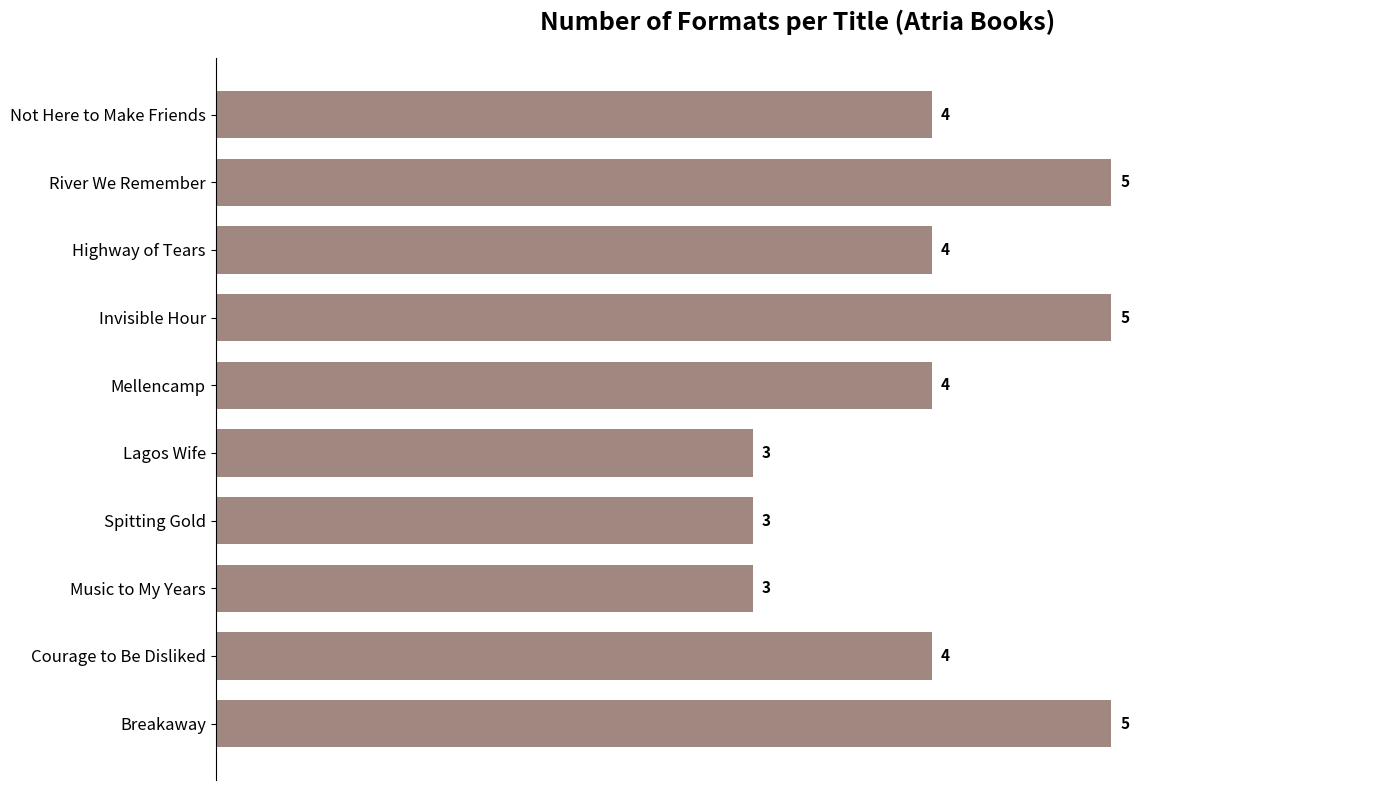

Count the values in the range 3 to 5.

10